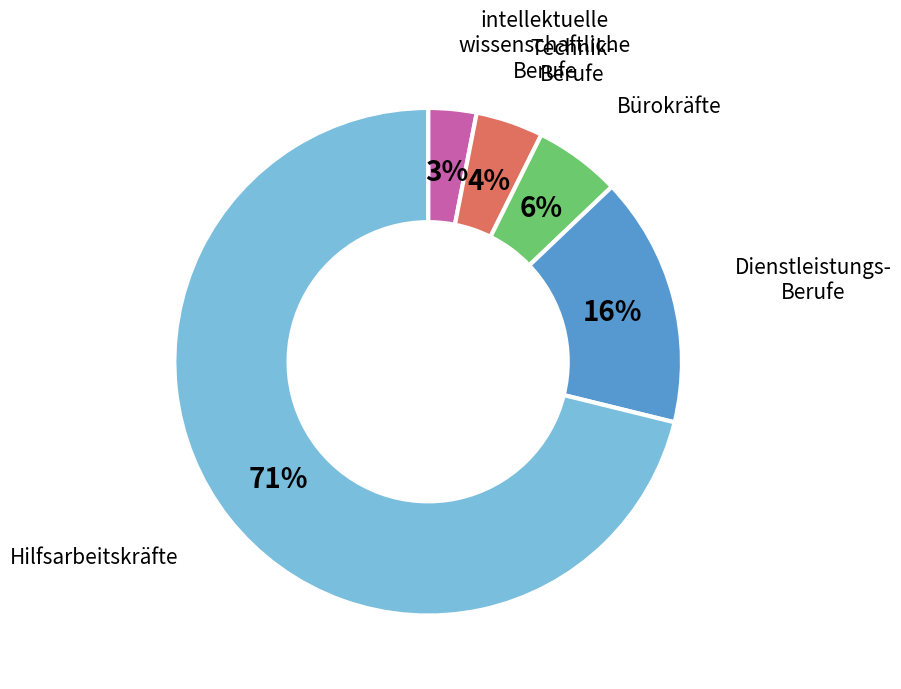

To the nearest percent, what is the difference between the largest and smallest slice percentages?

68%